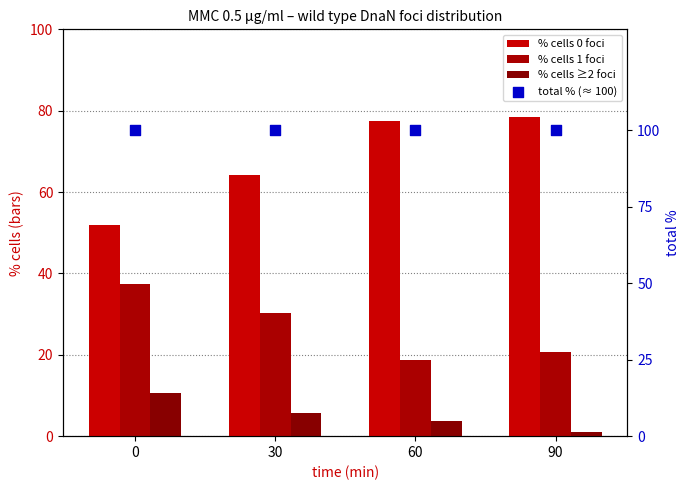

Which series has the largest total across all categories?

total % (≈ 100)